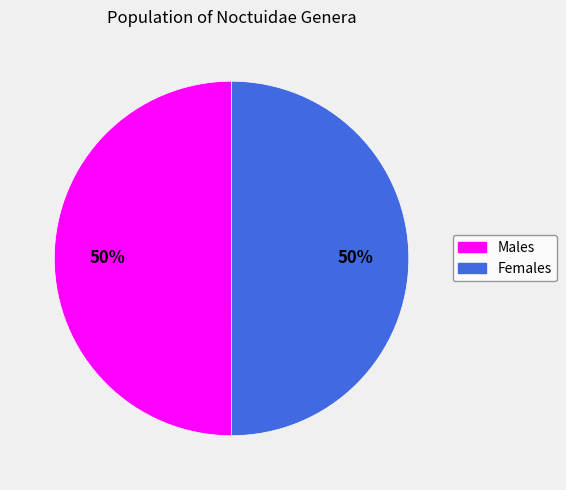

To the nearest percent, what is the average slice percentage?

50%